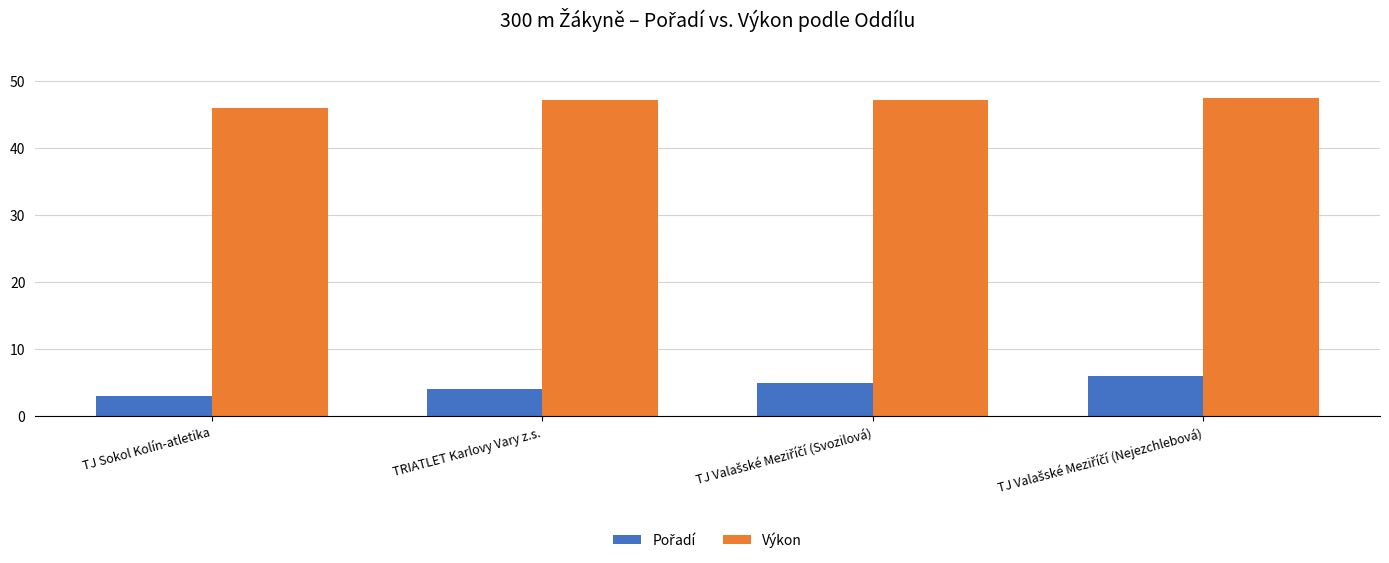

The Výkon series shows 22.6 at TJ Sokol Kolín-atletika. True or false?

False